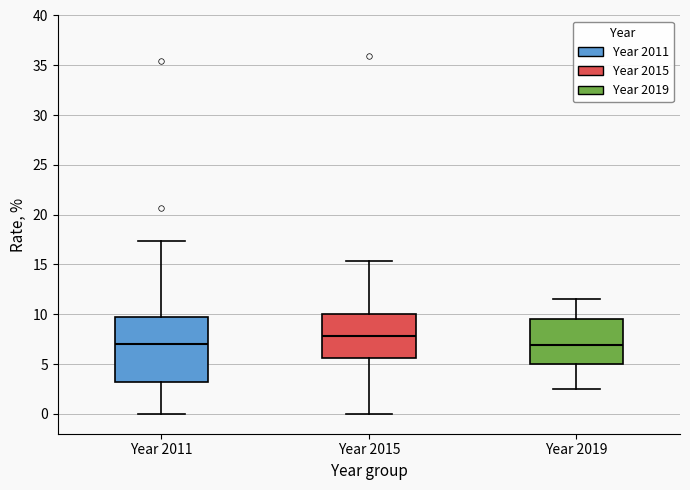

Which box is the tallest, from its lower edge to its upper edge?

Year 2011